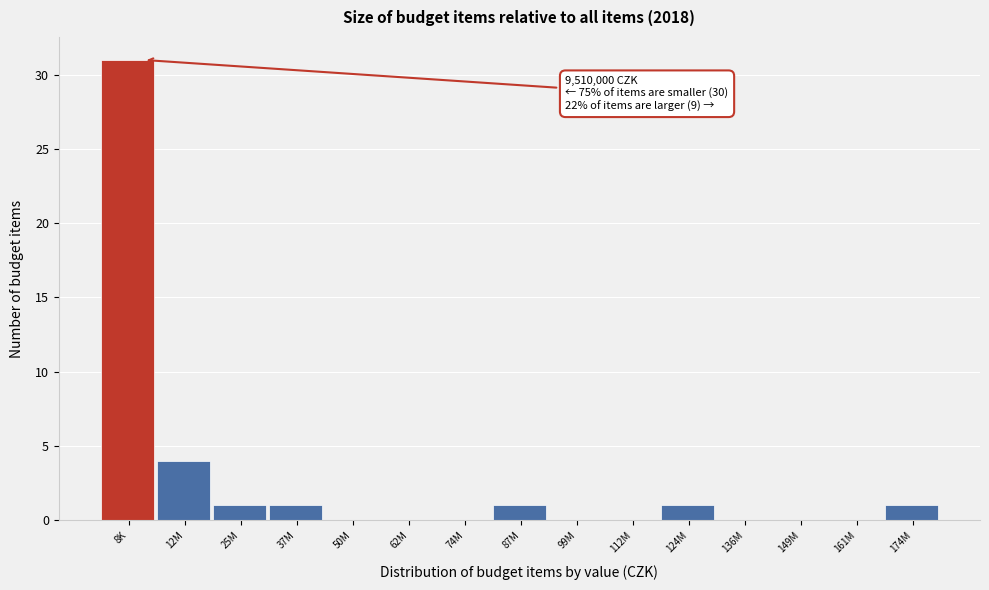

Reading right to left, what are all the values shown in this chart?

174M=1	161M=0	149M=0	136M=0	124M=1	112M=0	99M=0	87M=1	74M=0	62M=0	50M=0	37M=1	25M=1	12M=4	8K=31